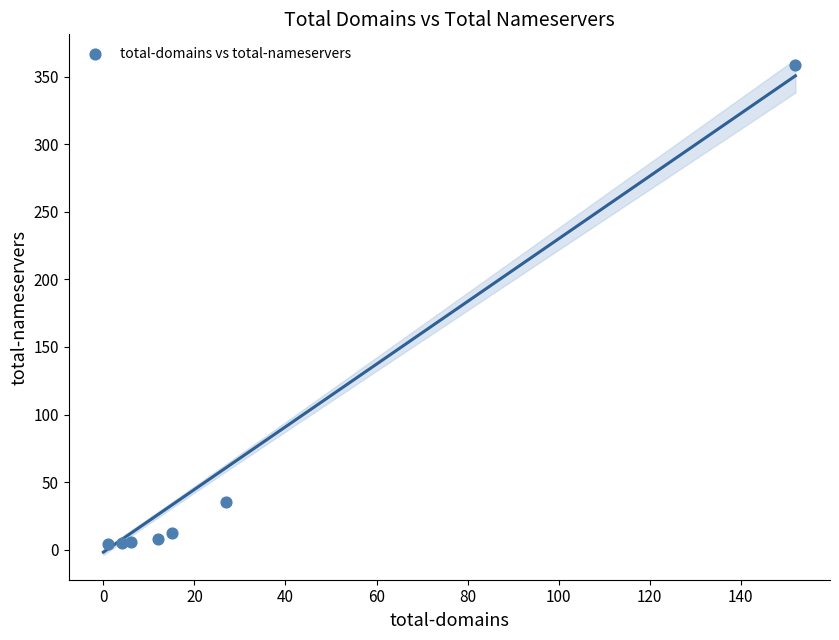

What is the range of X values (max minus min)?

151